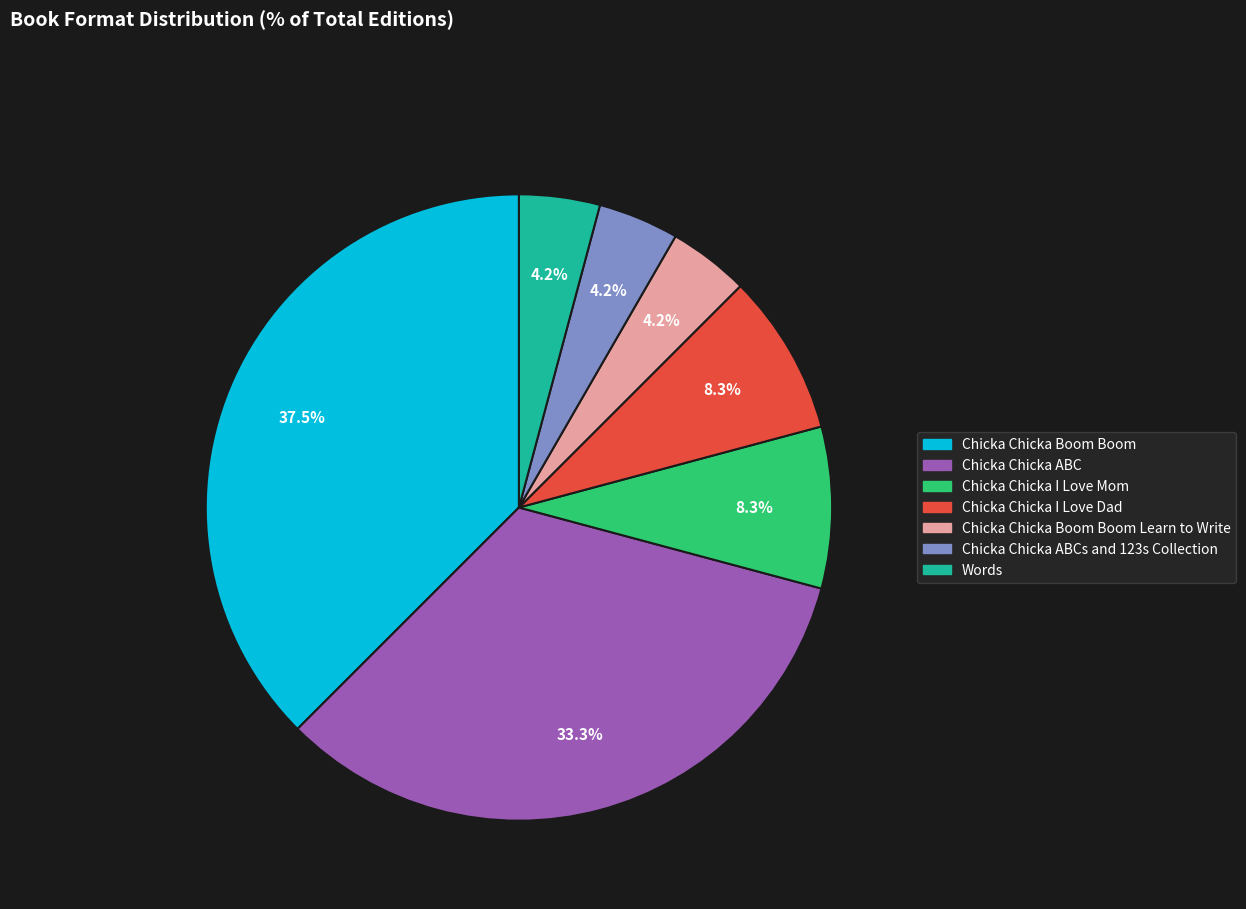

Is there a majority slice in this chart?

No